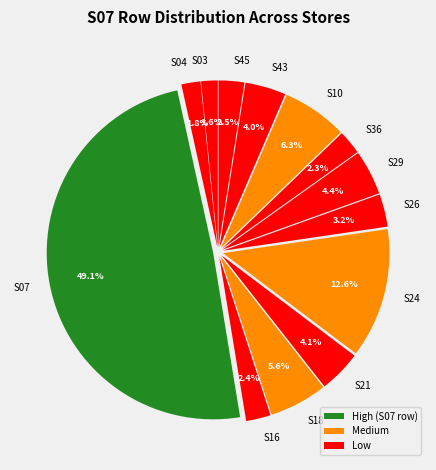

Does S04 account for over 50% of the chart?

No